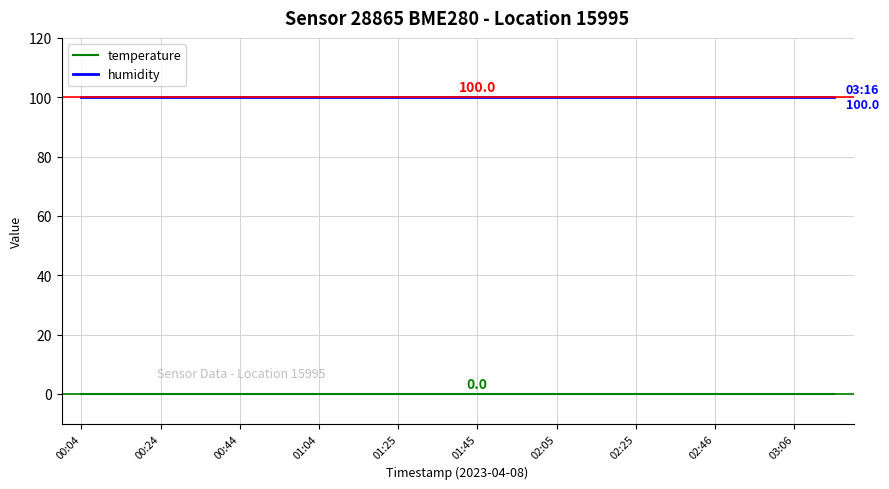

True or false: humidity and temperature intersect in this chart.

False